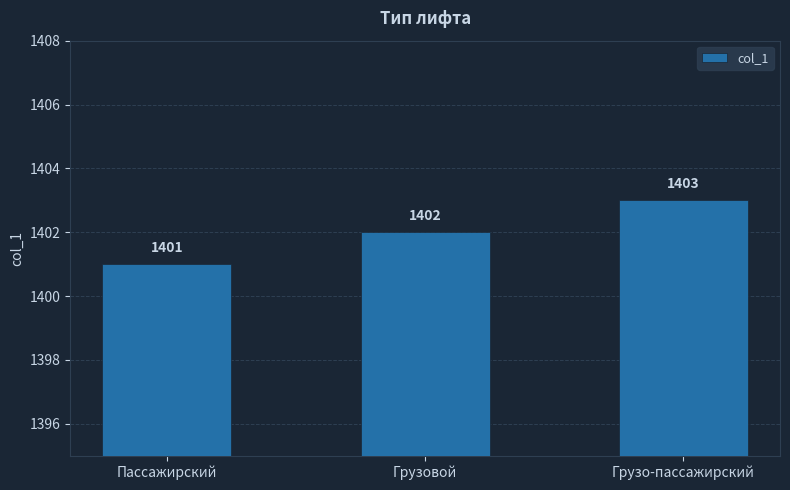

Is it true that the value at Грузовой is 388?

False